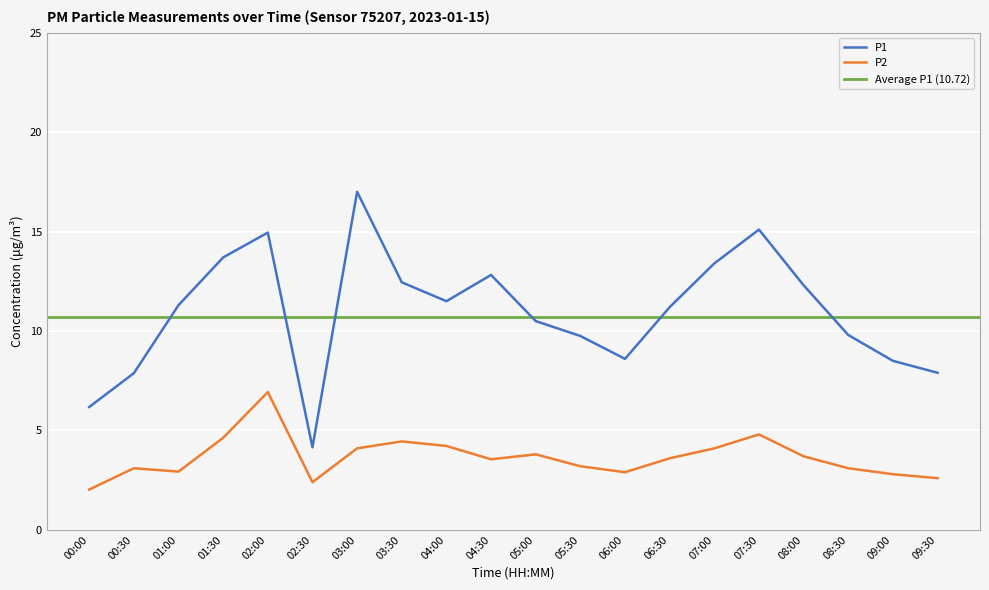

What is the difference between the second highest and minimum values in the P2 series?

2.8